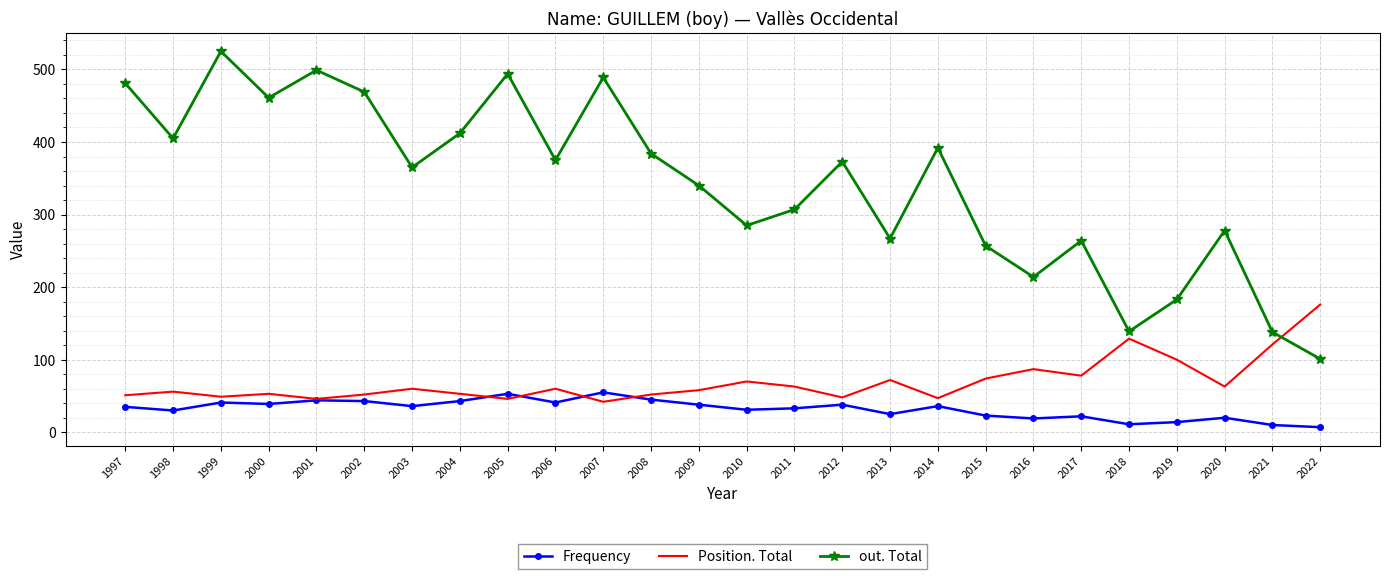

After their last crossing, which series has the higher values: Position. Total or Frequency?

Position. Total